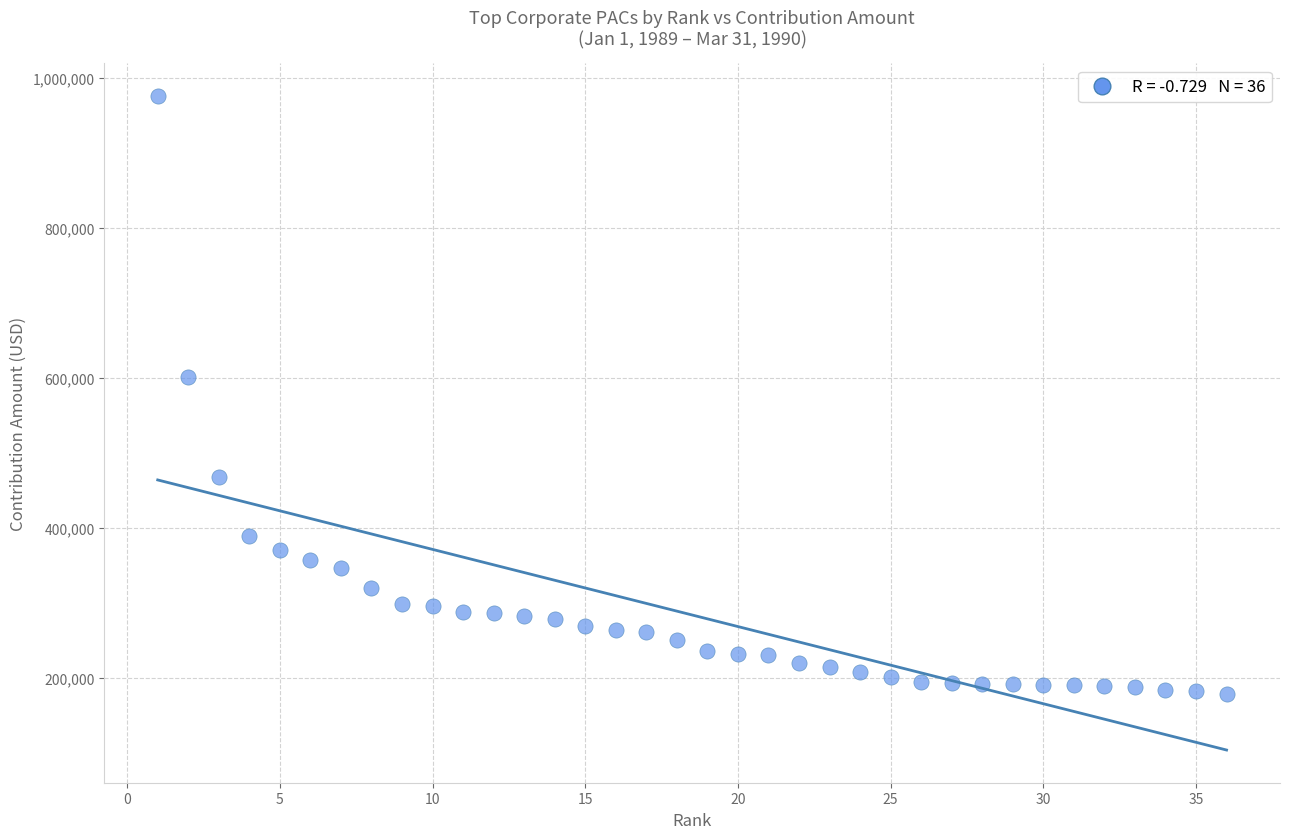

What Y value in the scatter plot is closest to 577390?

600975